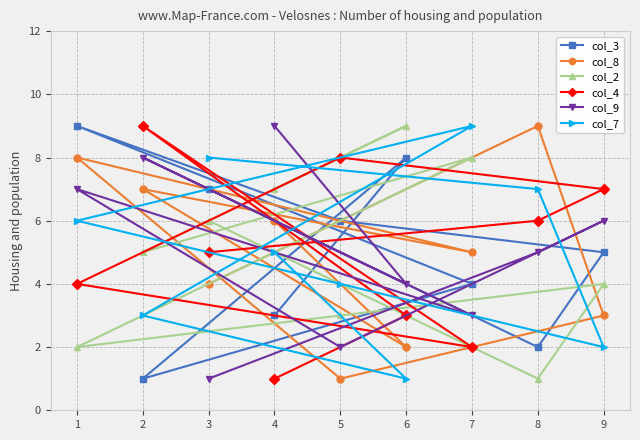

How many series are shown in this chart?

6